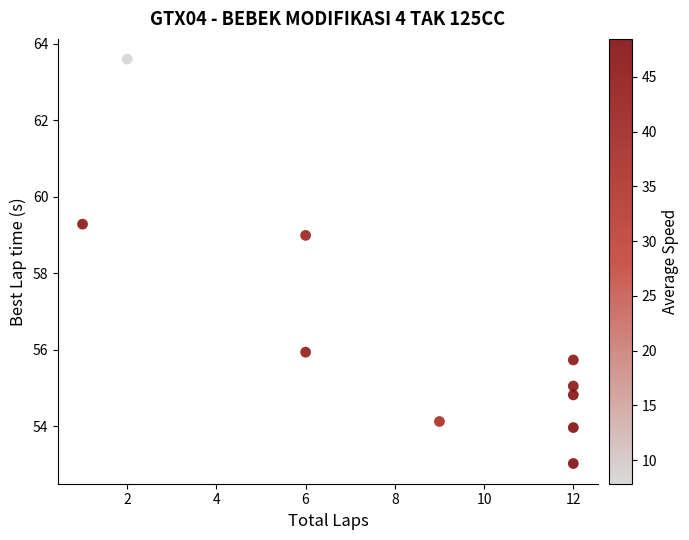

What is the average X value?

8.4